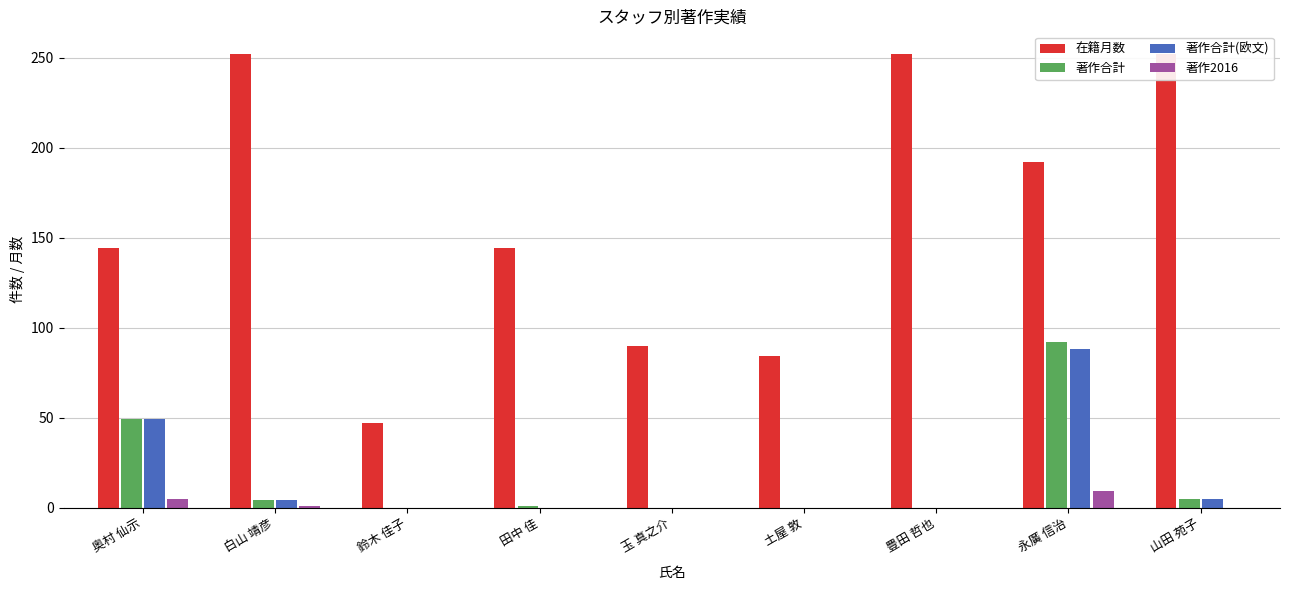

At how many categories does at least one series exceed 223?

3